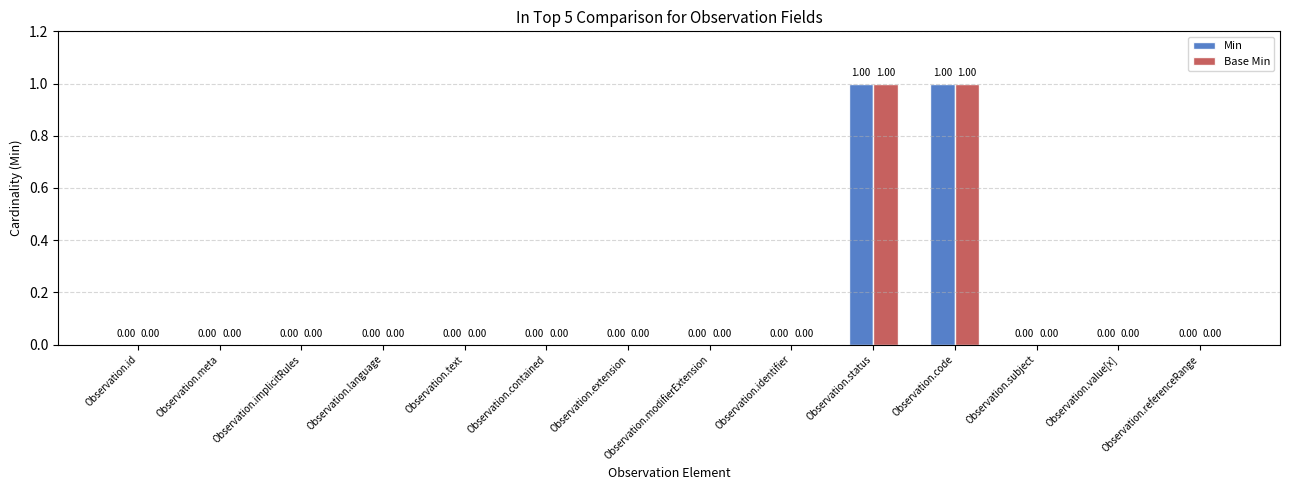

Reading left to right, extract all data points from this chart.

Min: 0	0	0	0	0	0	0	0	0	1	1	0	0	0
Base Min: 0	0	0	0	0	0	0	0	0	1	1	0	0	0